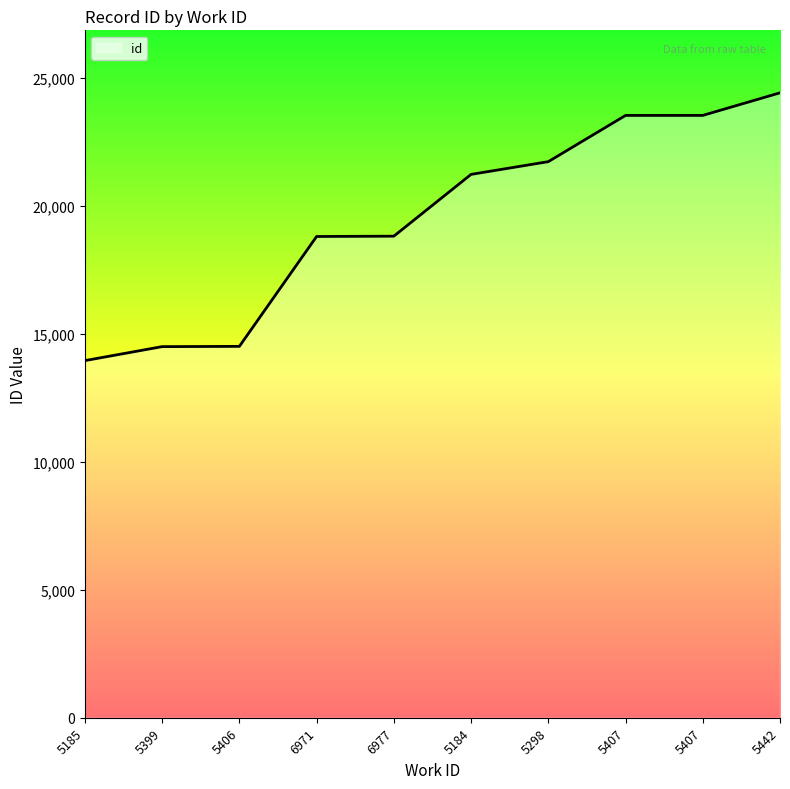

Does the chart have visible grid lines?

No